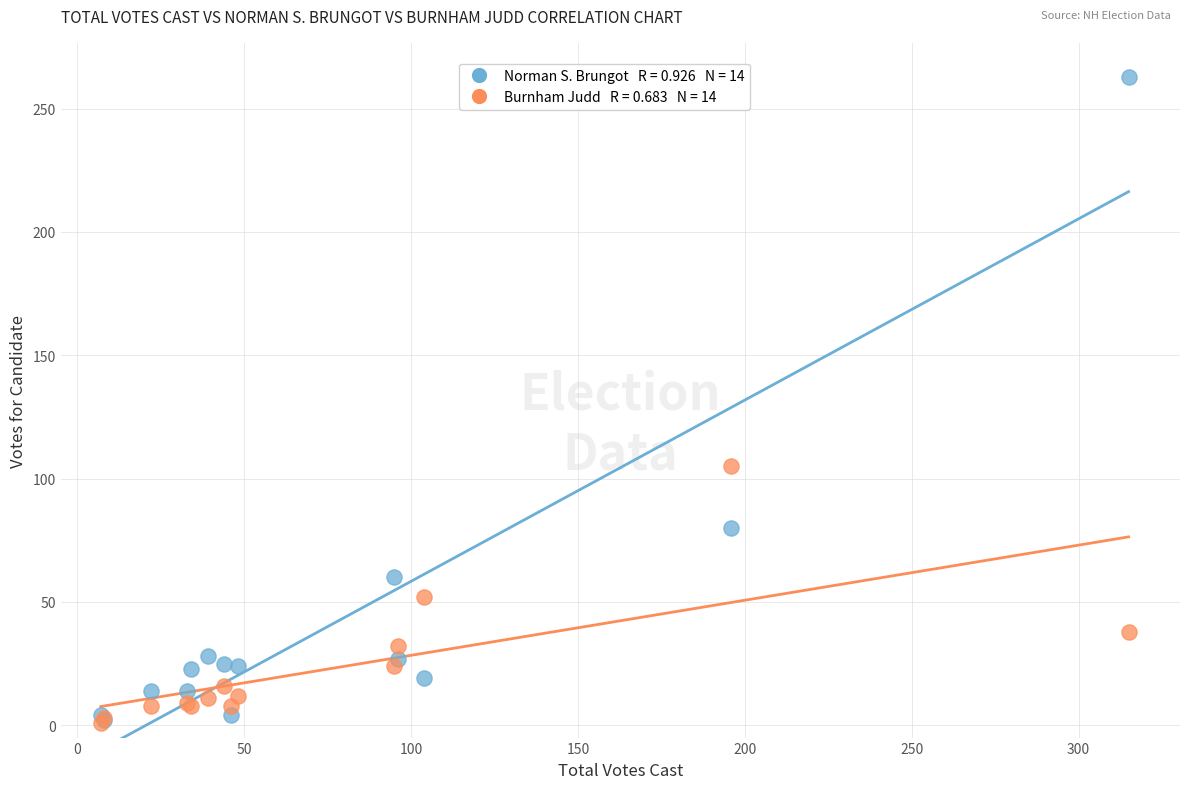

Across all series, what Y value is closest to 132?

105